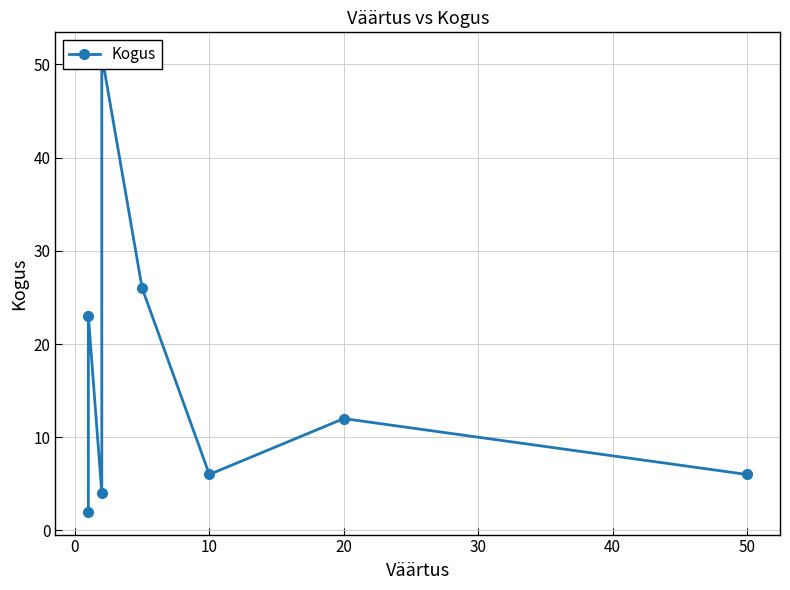

Reading left to right, transcribe all the data shown in this chart.

2	23	4	51	26	6	12	6